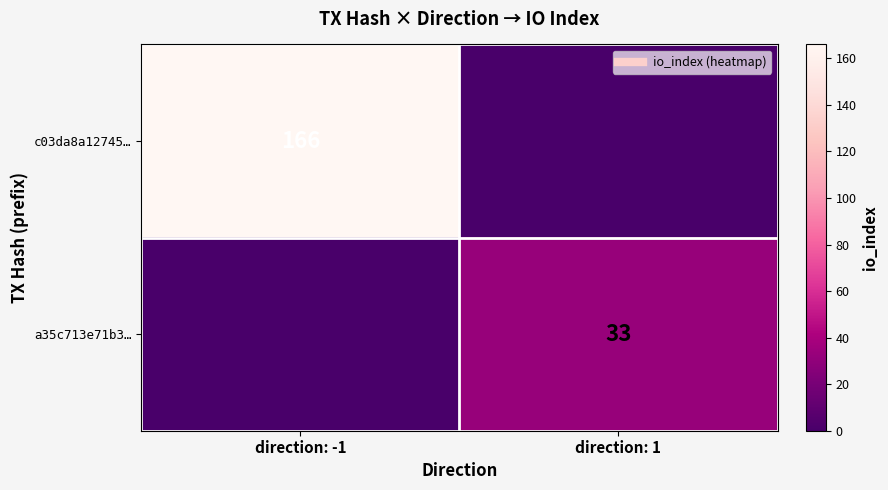

The a35c713e71b3… series shows 0 at direction: -1. True or false?

True